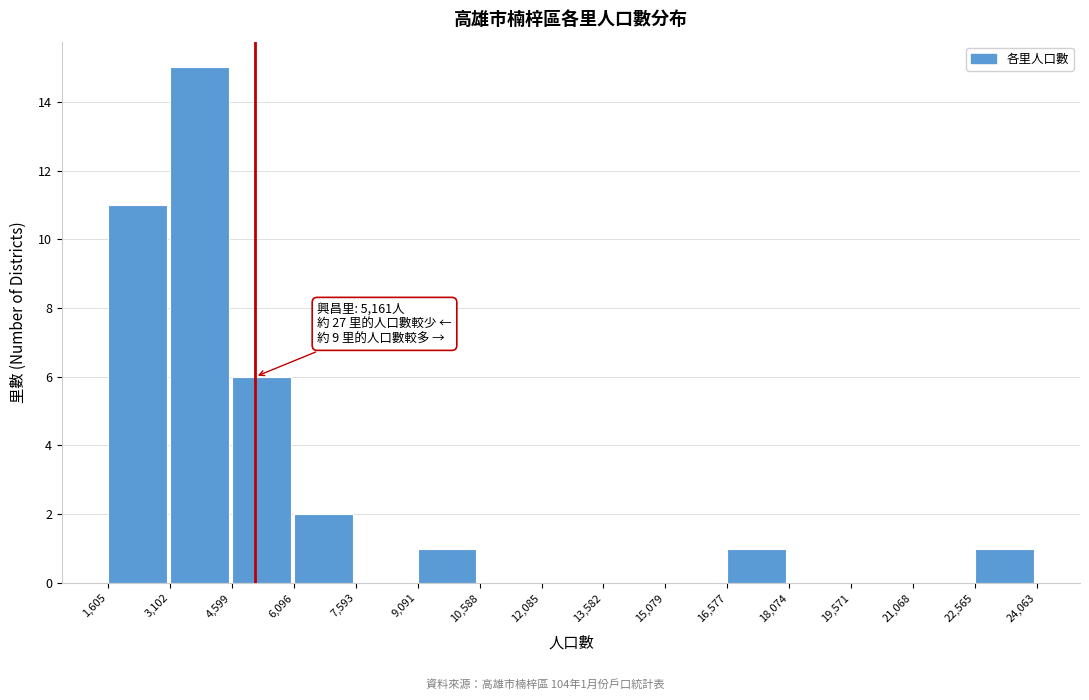

Over which range of the x-axis is the bar tallest?

3,102 to 4,599